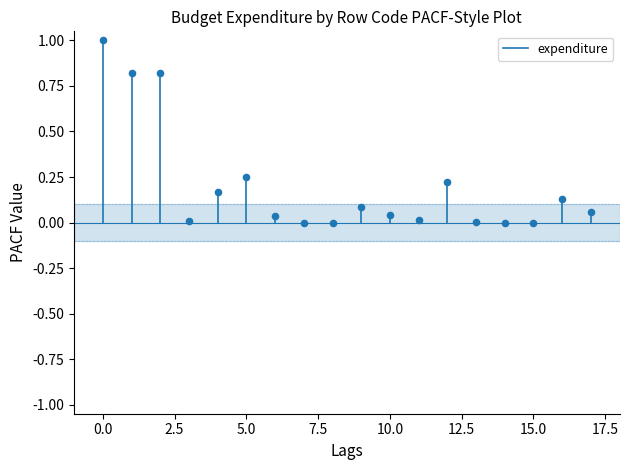

What is the range of Y values (max minus min)?

1.0